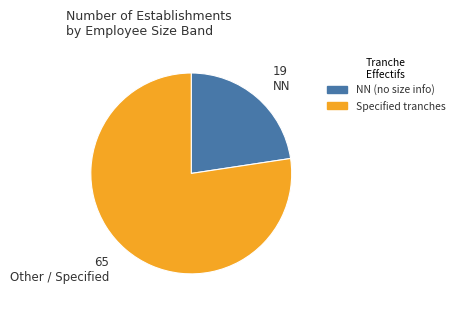

Does any single category account for the majority?

Yes